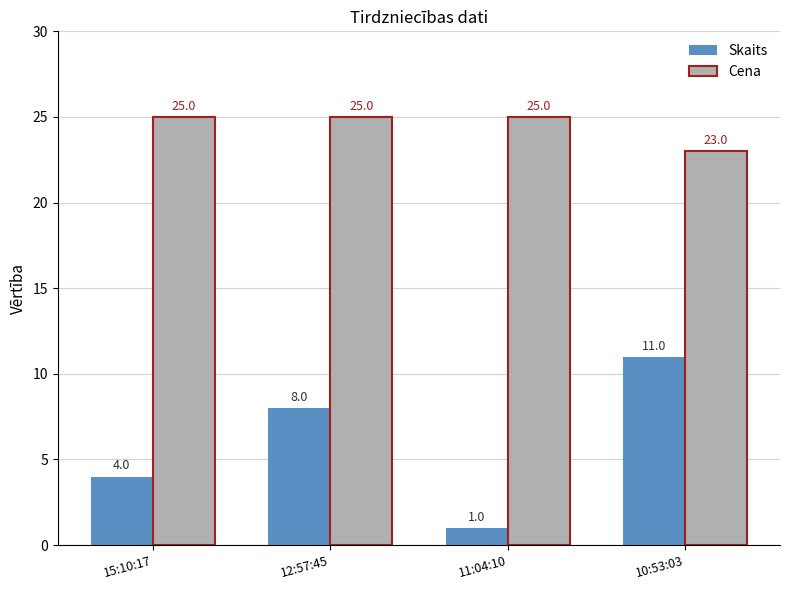

Reading right to left, transcribe all the data shown in this chart.

Skaits: 10:53:03=11	11:04:10=1	12:57:45=8	15:10:17=4
Cena: 10:53:03=23	11:04:10=25	12:57:45=25	15:10:17=25